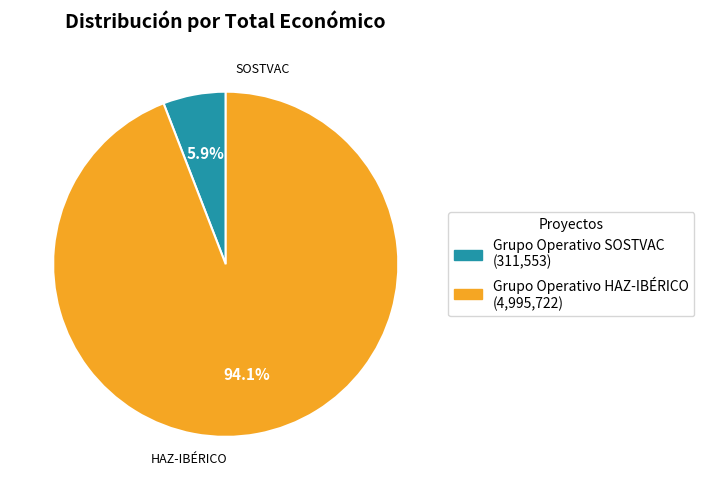

What is the largest slice in the pie chart?

Grupo Operativo HAZ-IBÉRICO